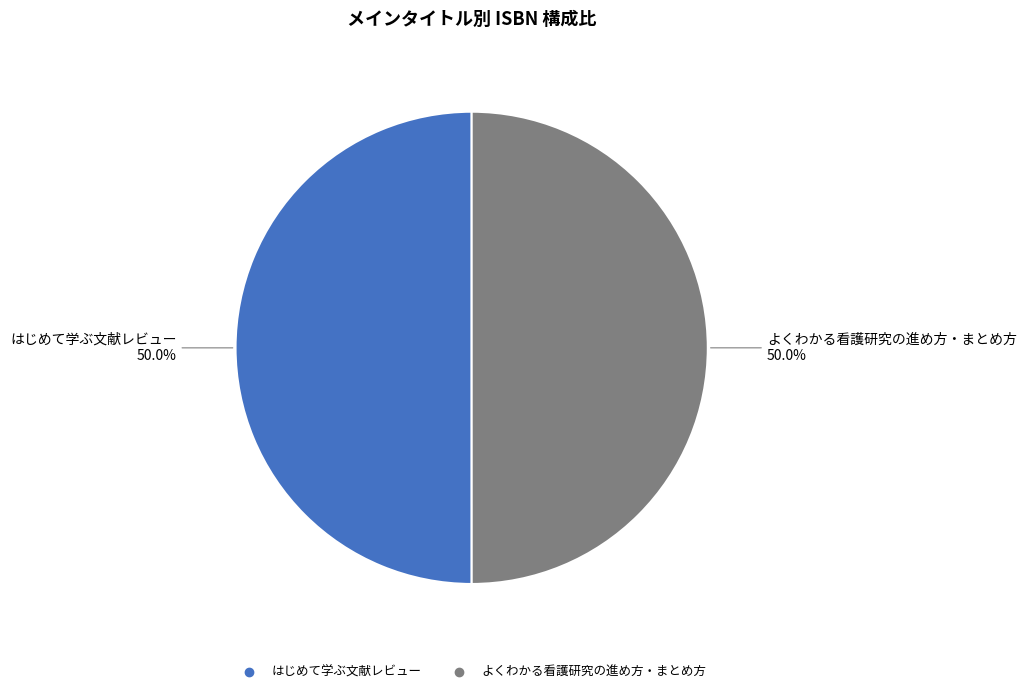

True or false: よくわかる看護研究の進め方・まとめ方 accounts for 63% of the total.

False